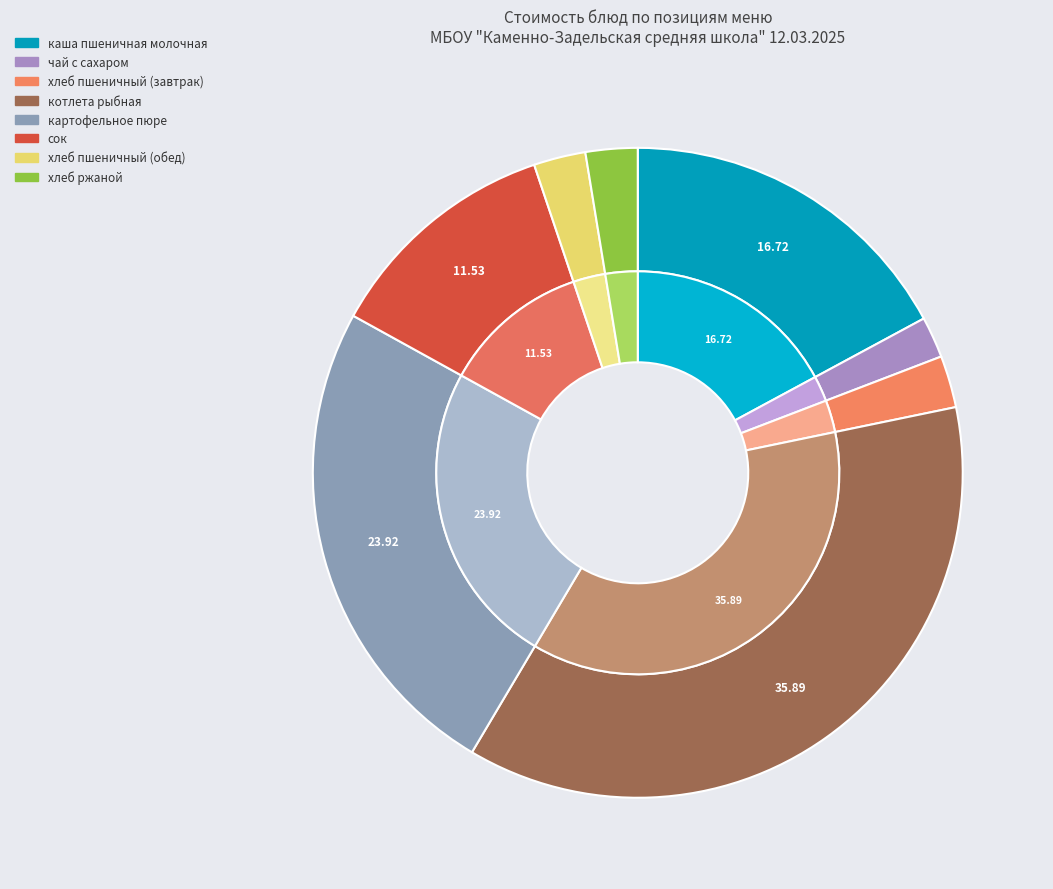

The картофельное пюре slice represents 30% of the pie. True or false?

False